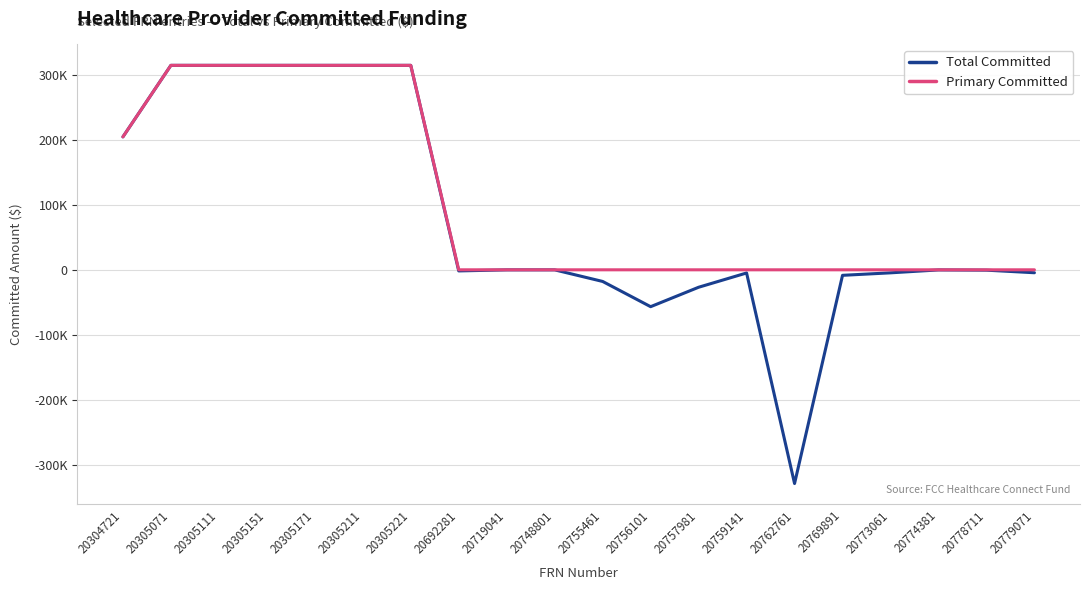

What is the difference between the second highest and second lowest values in the Total Committed series?

371779